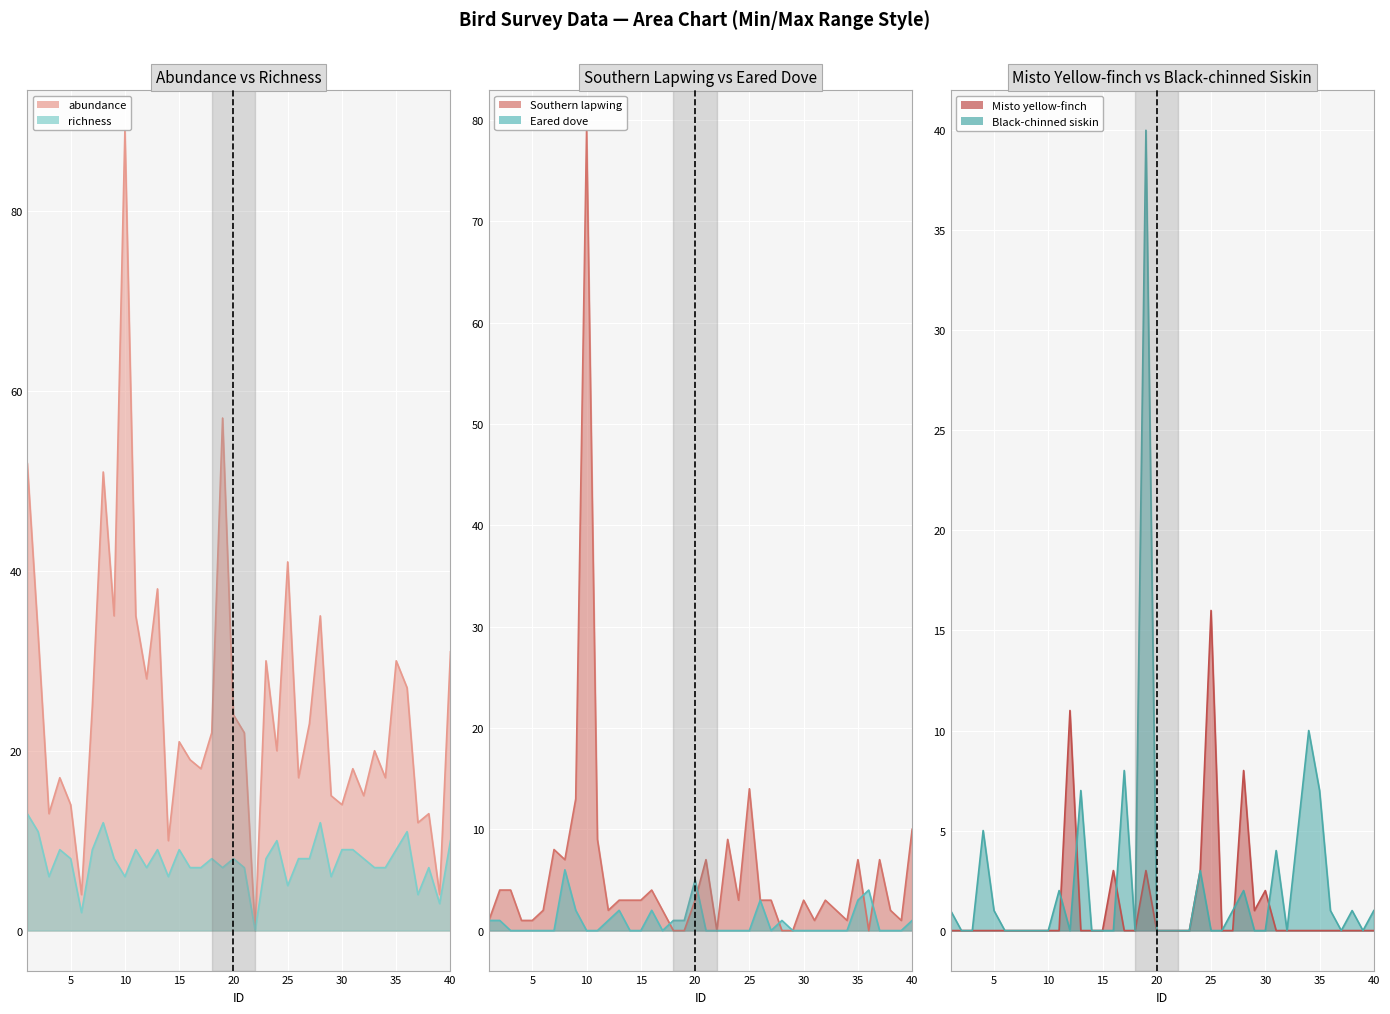

What is the difference between the highest and lowest values at 4?

17